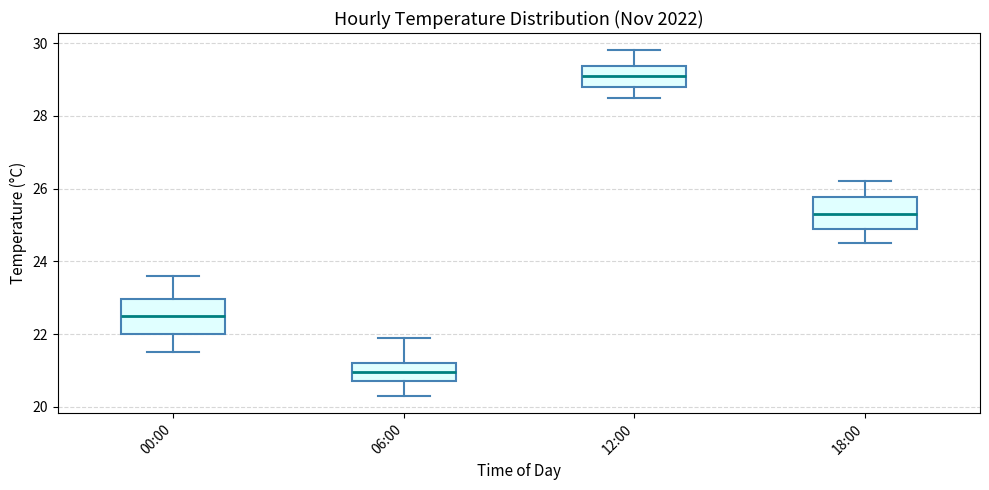

Which box's median line is the highest?

12:00